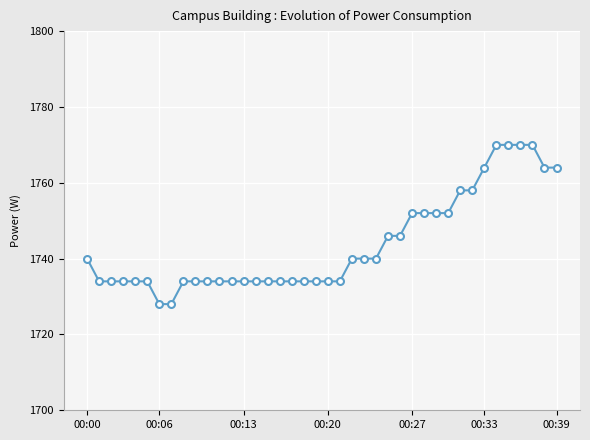

What is the value of the 23rd point from the left?

1740